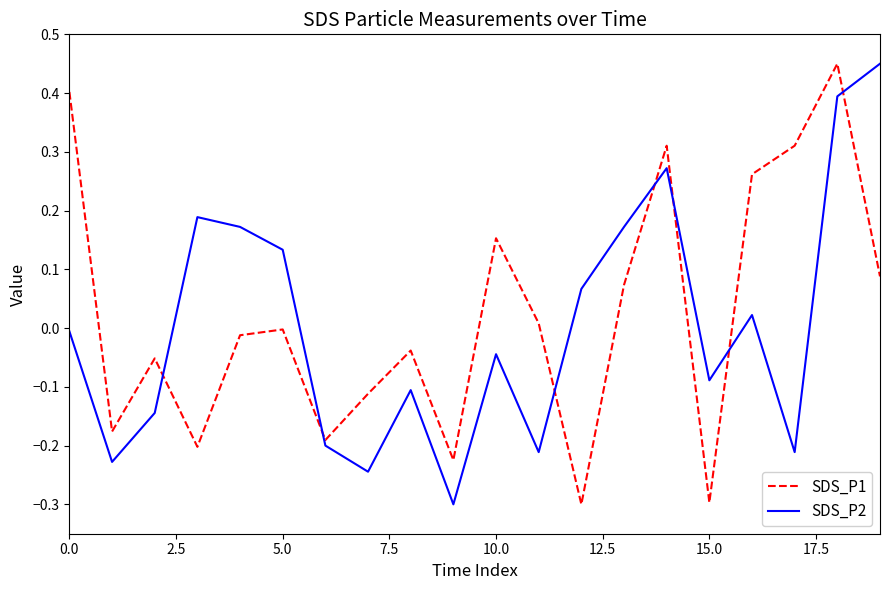

How many times do SDS_P2 and SDS_P1 cross each other?

7